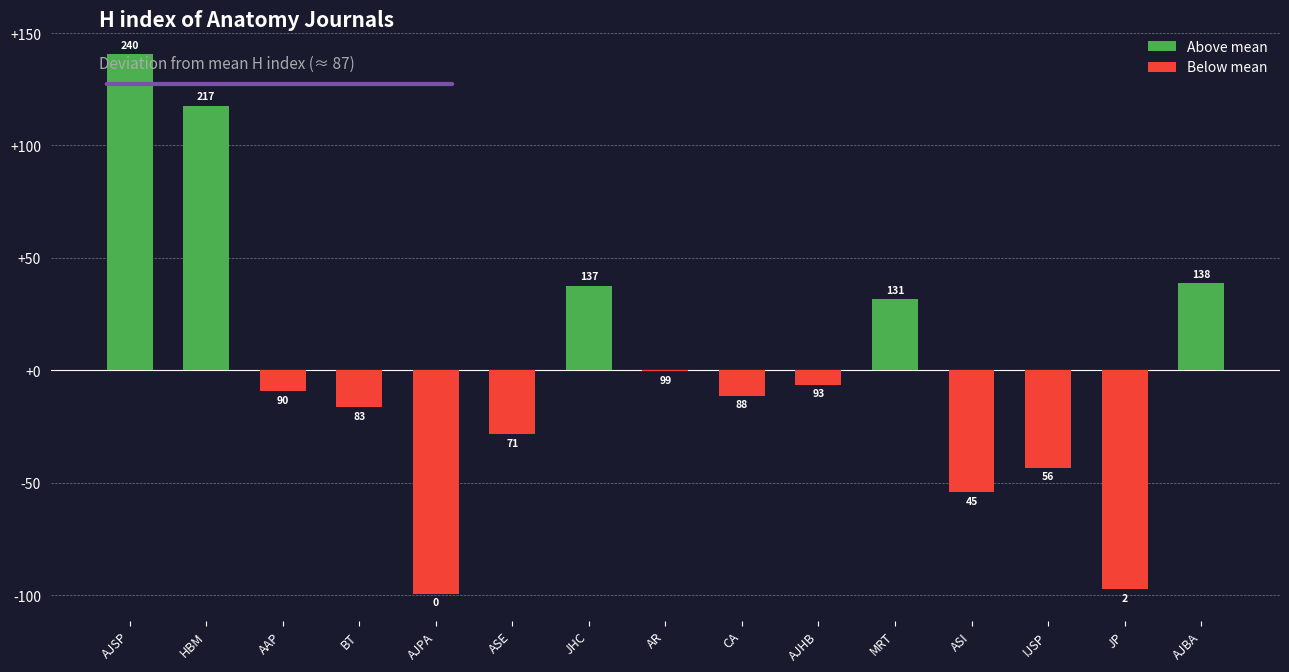

Rank the categories by value from highest to lowest.

AJSP, HBM, AJBA, JHC, MRT, AR, AJHB, AAP, CA, BT, ASE, IJSP, ASI, JP, AJPA